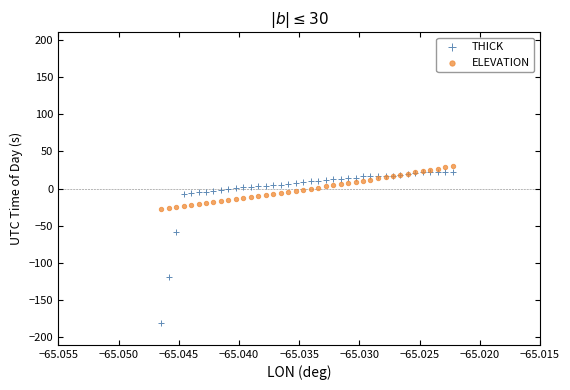

Which series reaches the minimum Y coordinate?

THICK